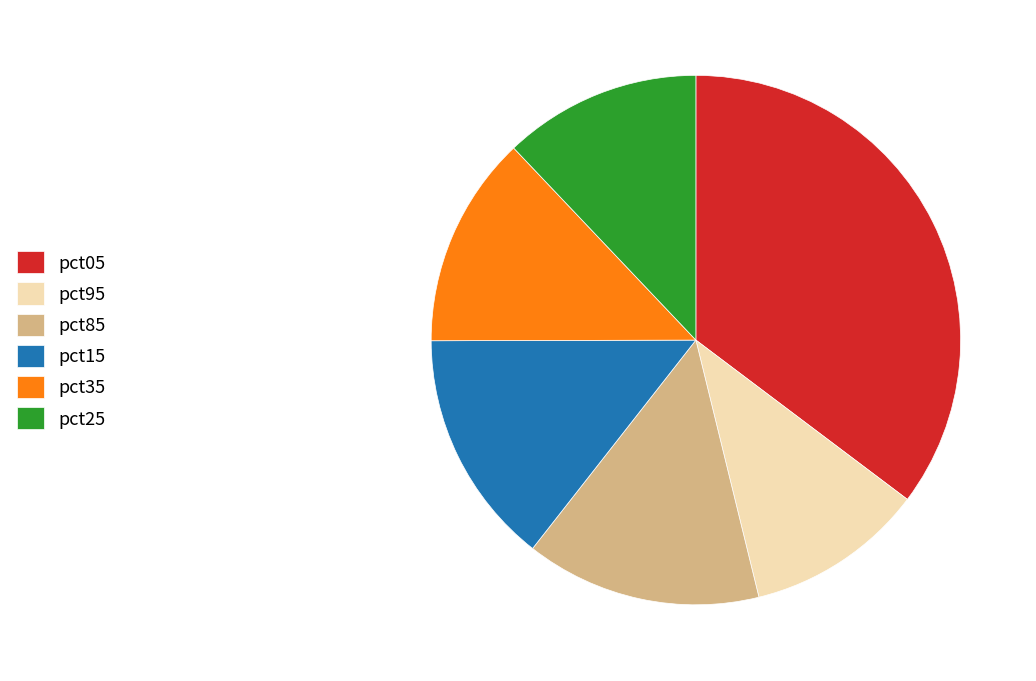

Count the number of slices in the pie.

6